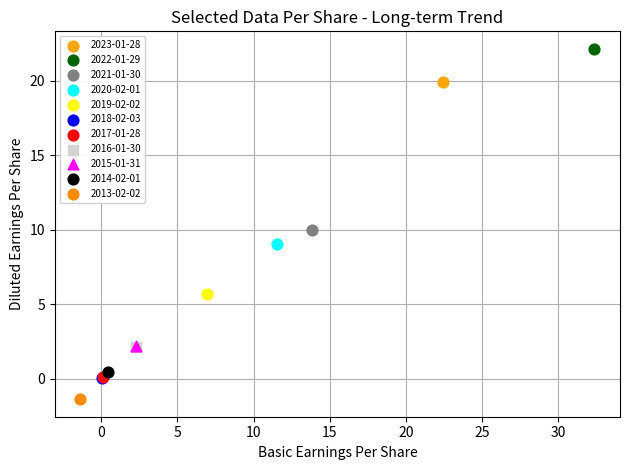

What are all the series names shown in the legend?

2023-01-28, 2022-01-29, 2021-01-30, 2020-02-01, 2019-02-02, 2018-02-03, 2017-01-28, 2016-01-30, 2015-01-31, 2014-02-01, 2013-02-02